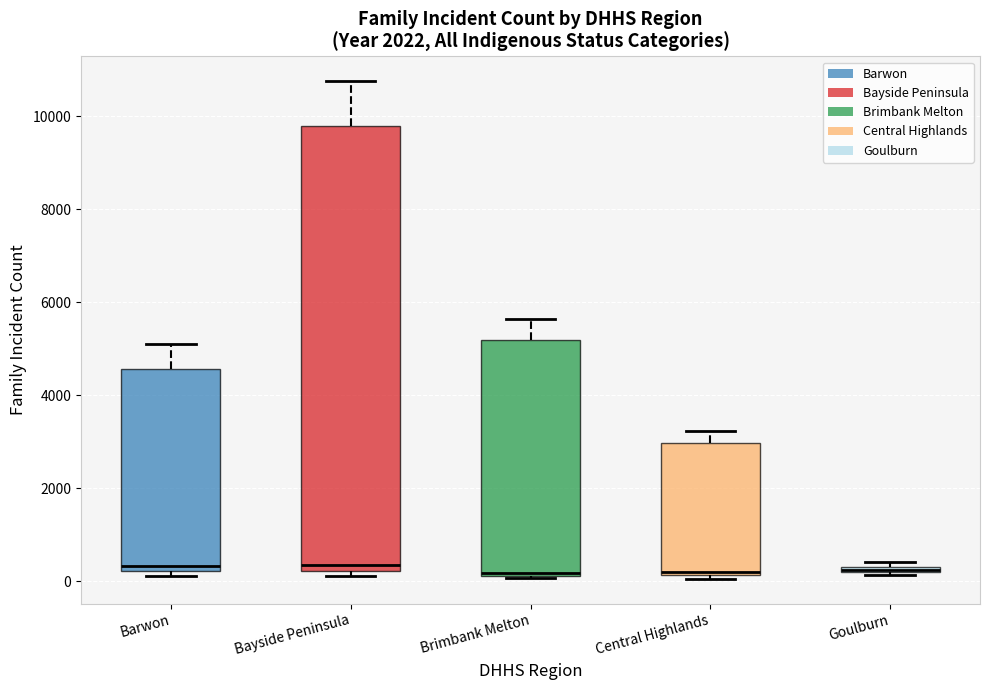

Which box is the tallest, from its lower edge to its upper edge?

Bayside Peninsula